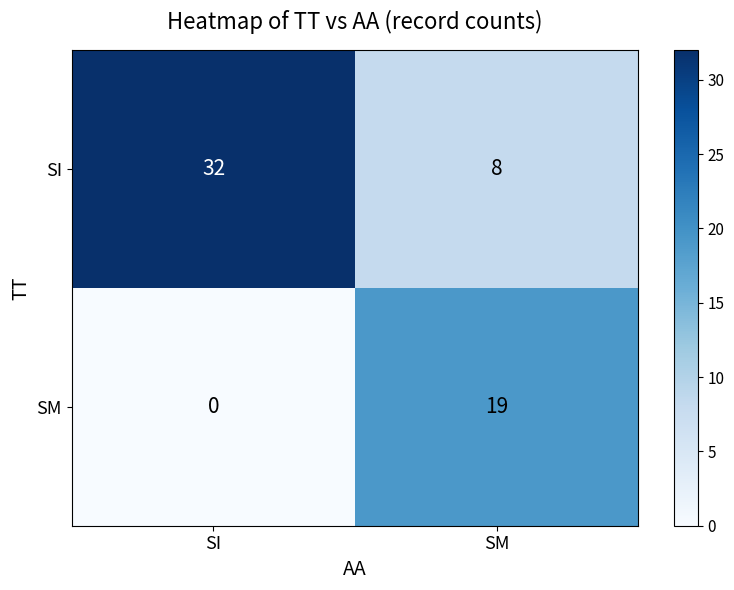

Reading left to right, what are all the values shown in this chart?

SI: SI=32	SM=8
SM: SI=0	SM=19